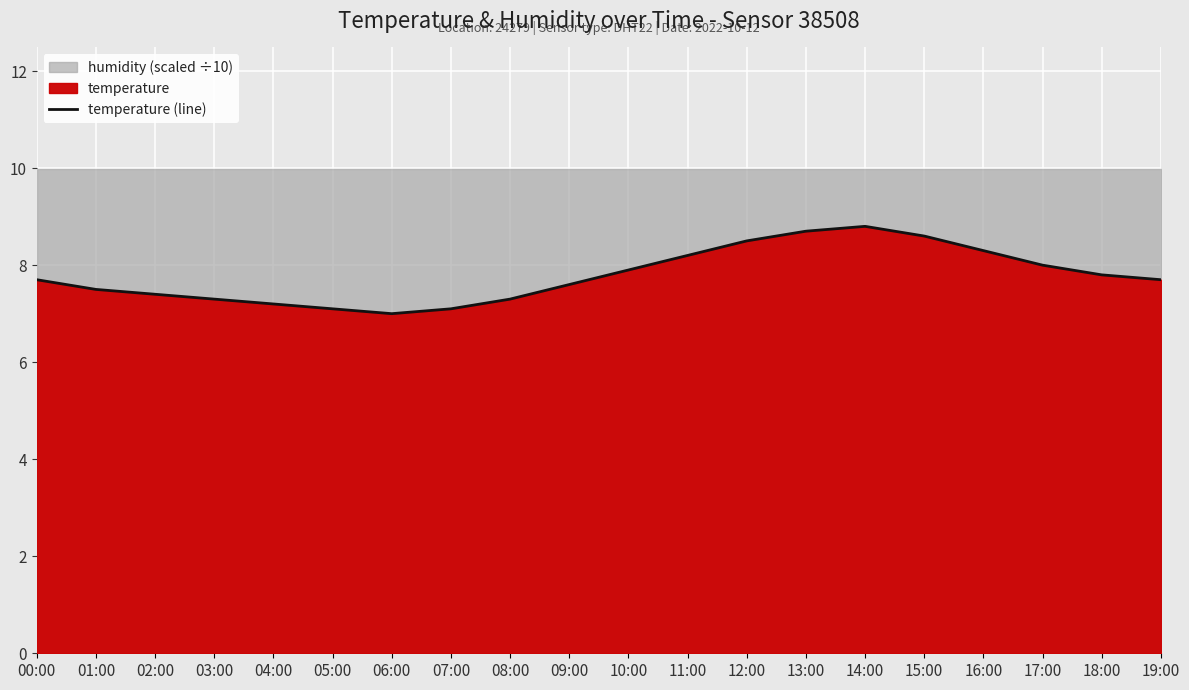

What is the smallest value displayed?

7.0